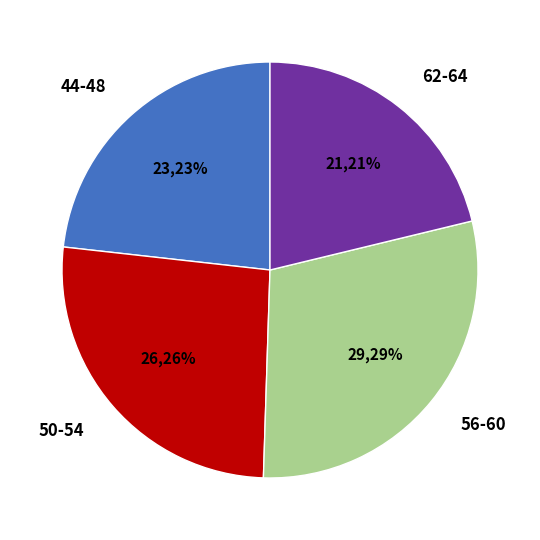

Is there a majority slice in this chart?

No